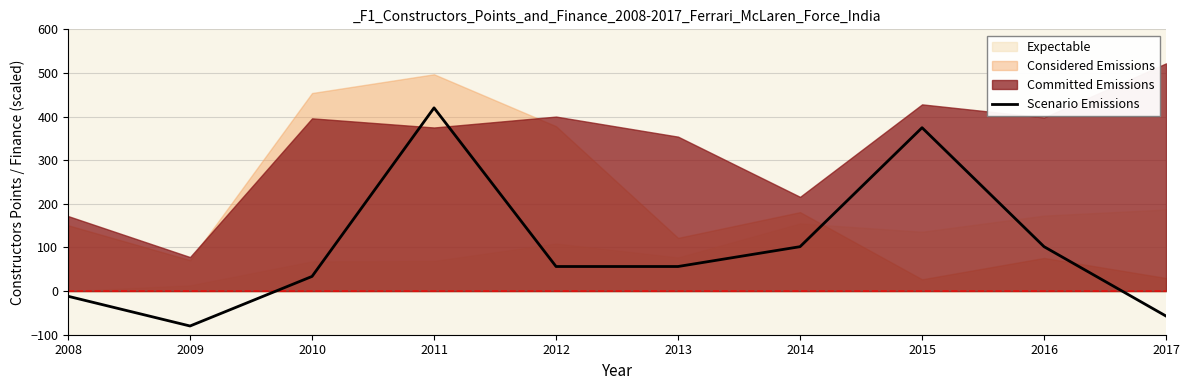

What is the difference between the second highest and minimum values?

454.5